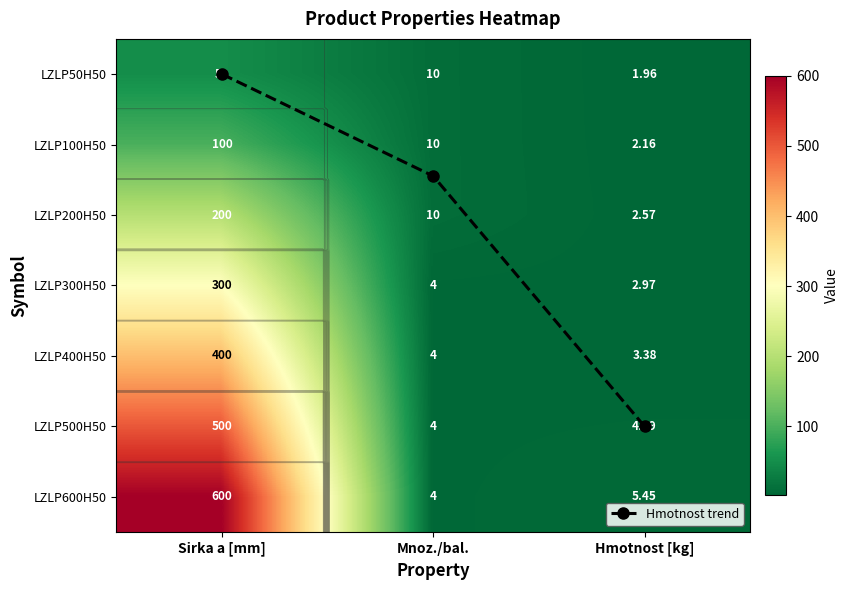

True or false: LZLP400H50 has a value of 584.0 at Sirka a [mm].

False